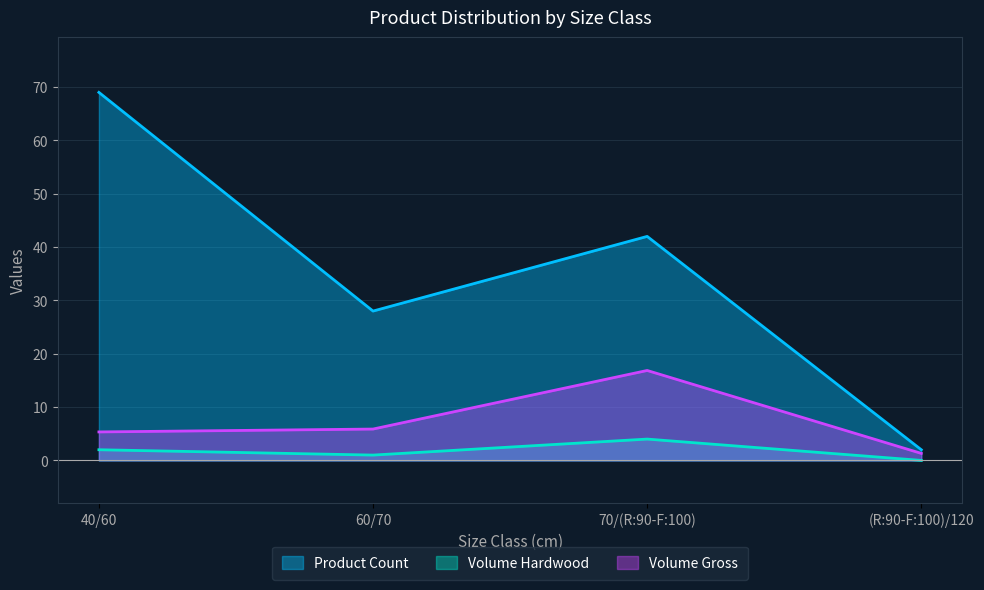

Which has a higher value, 70/(R:90-F:100) or 60/70?

70/(R:90-F:100)